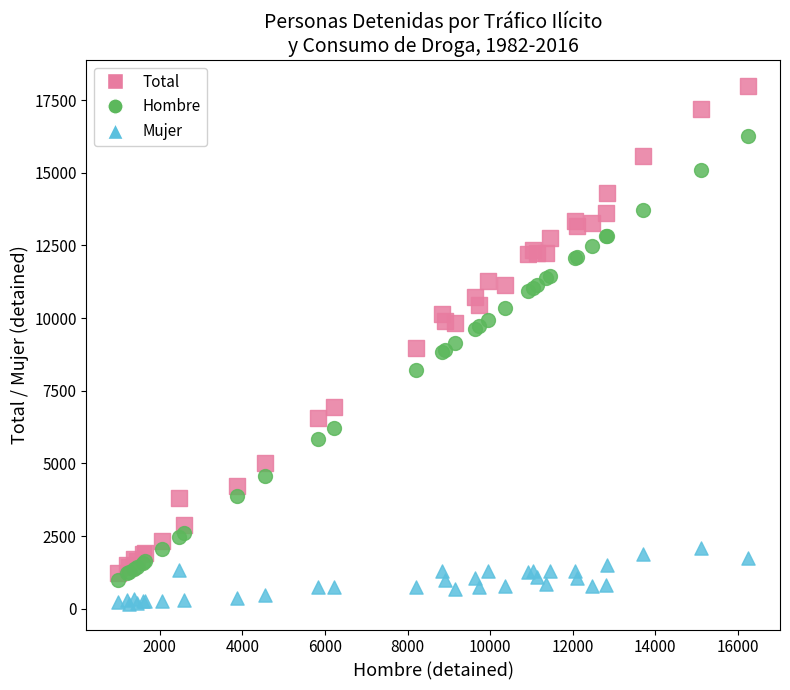

Which series reaches the minimum Y coordinate?

Mujer